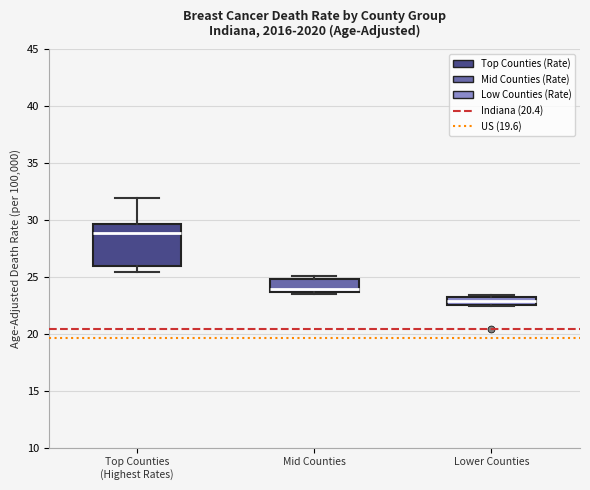

Comparing the boxes themselves (not the whiskers), which one is the tallest?

Top Counties (Highest Rates)